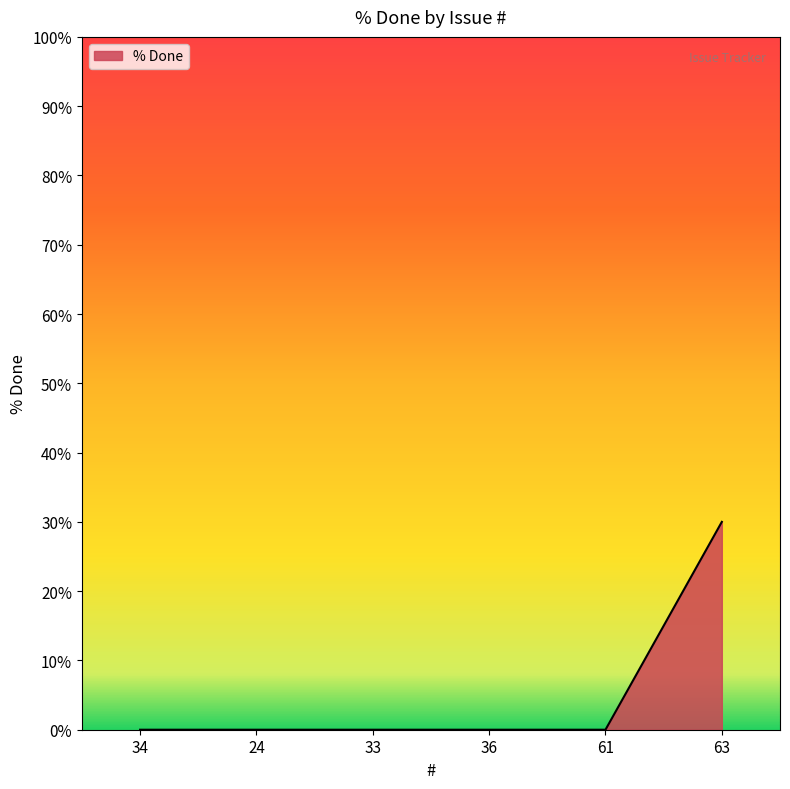

Reading left to right, transcribe all the data shown in this chart.

0	0	0	0	0	30